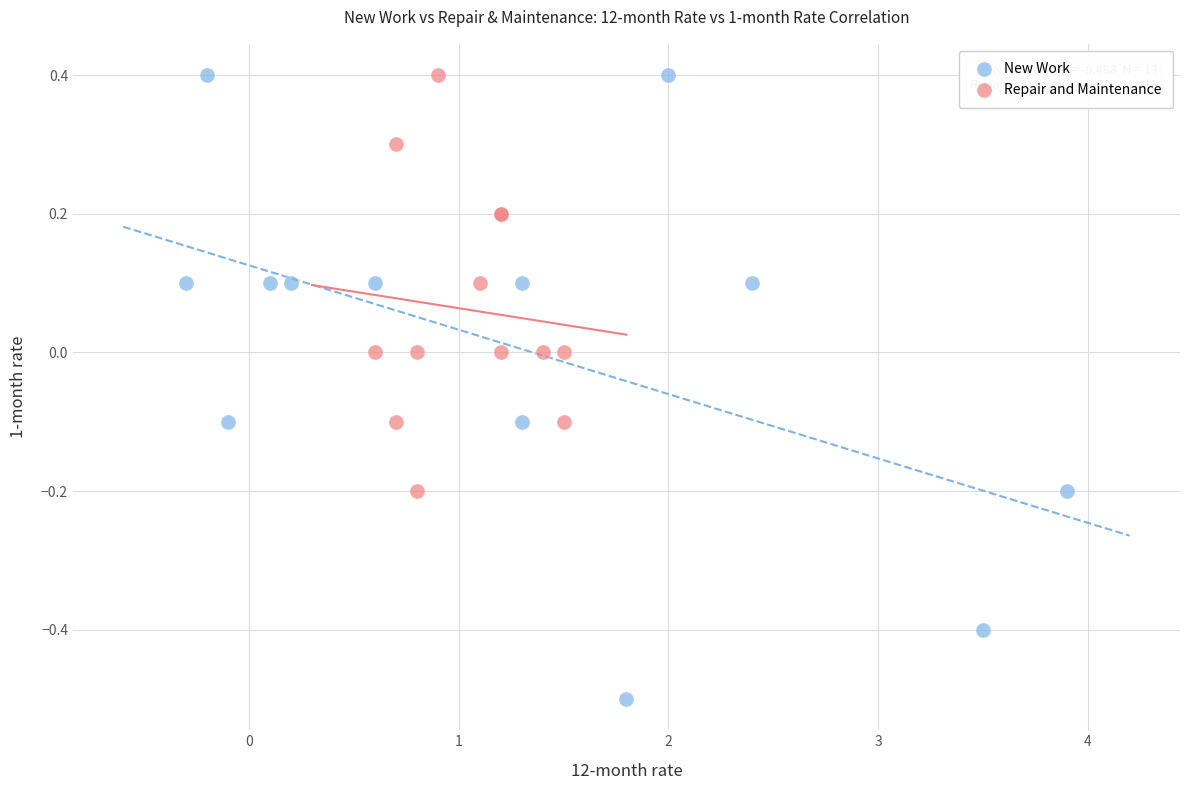

What are all the series names shown in the legend?

New Work, Repair and Maintenance